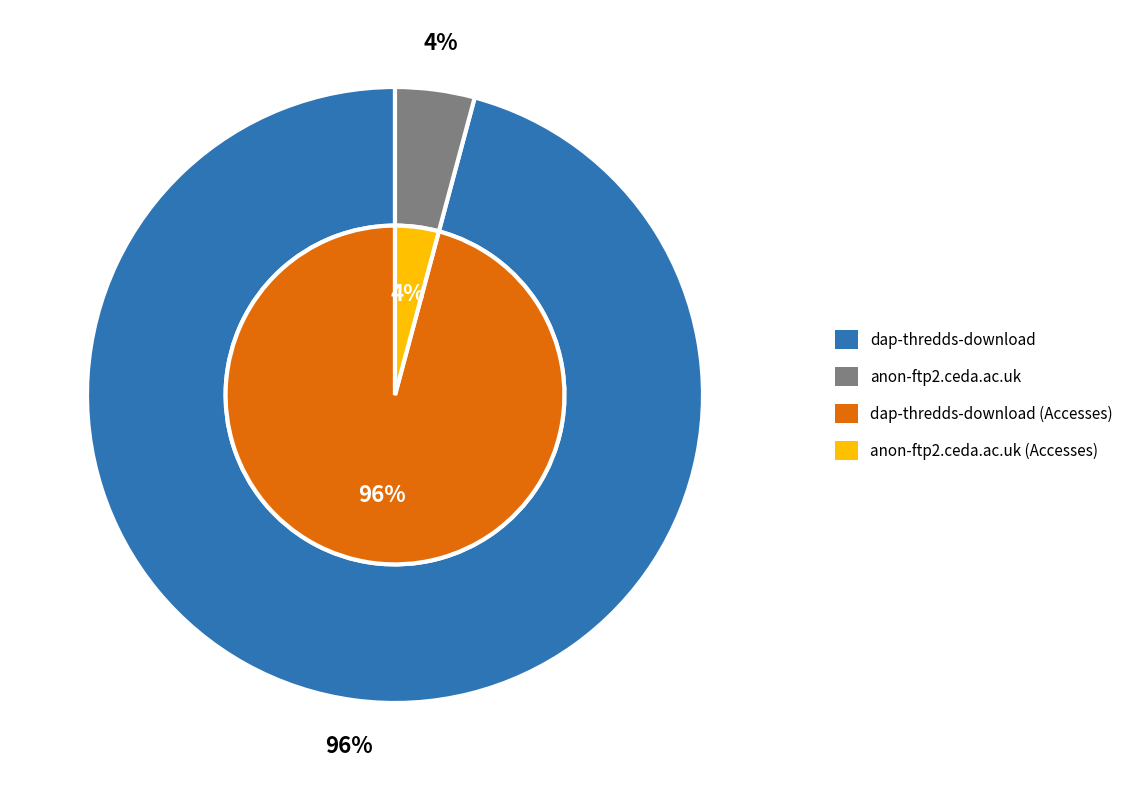

Count the number of slices in the pie.

2